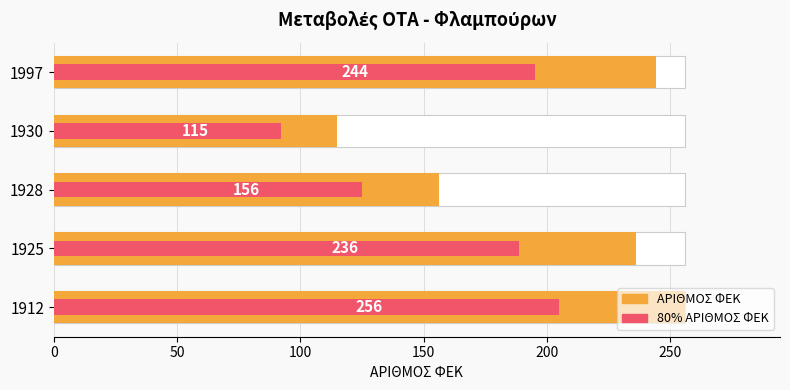

Count the number of data series in this chart.

2